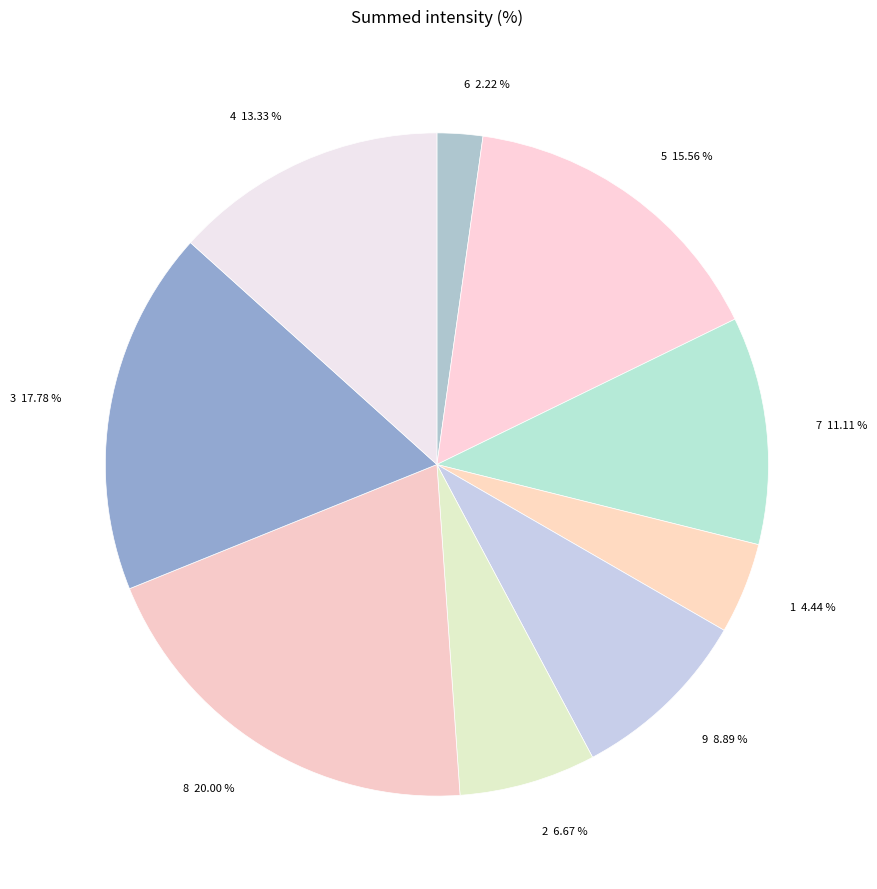

Rank the categories by value from highest to lowest.

8 20.00 %, 3 17.78 %, 5 15.56 %, 4 13.33 %, 7 11.11 %, 9 8.89 %, 2 6.67 %, 1 4.44 %, 6 2.22 %